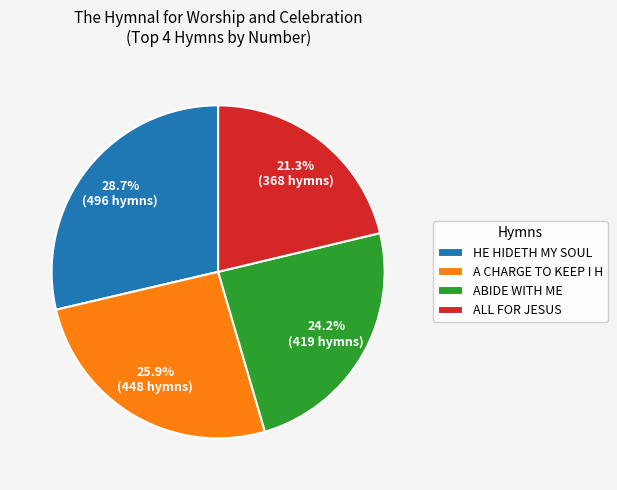

Between A CHARGE TO KEEP I H and HE HIDETH MY SOUL, which is larger?

HE HIDETH MY SOUL